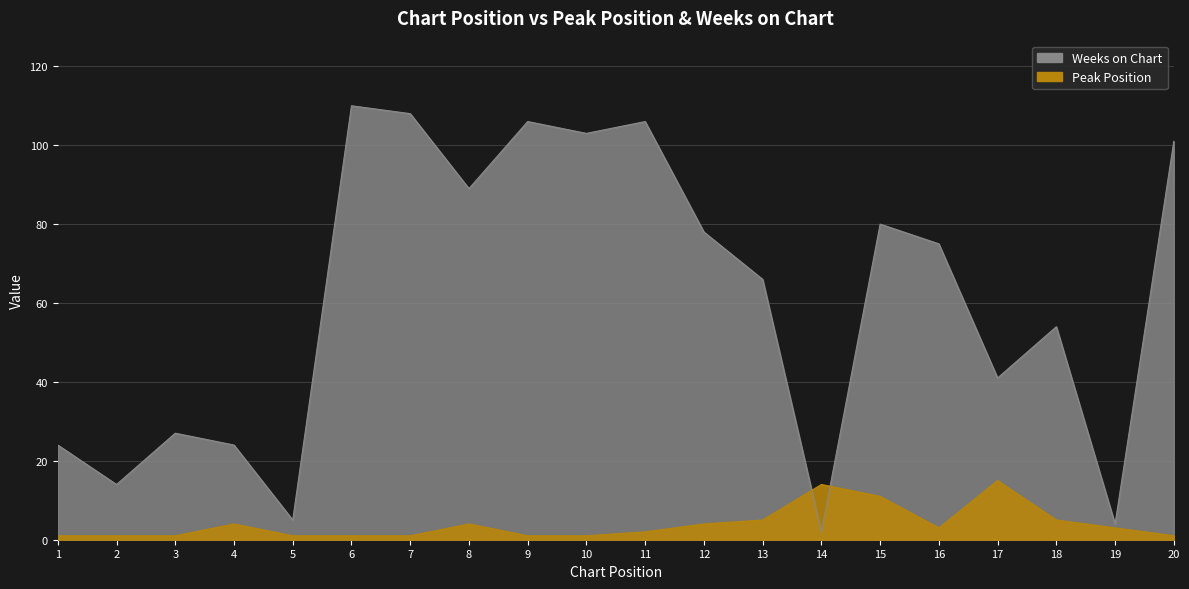

Does the chart have visible grid lines?

Yes